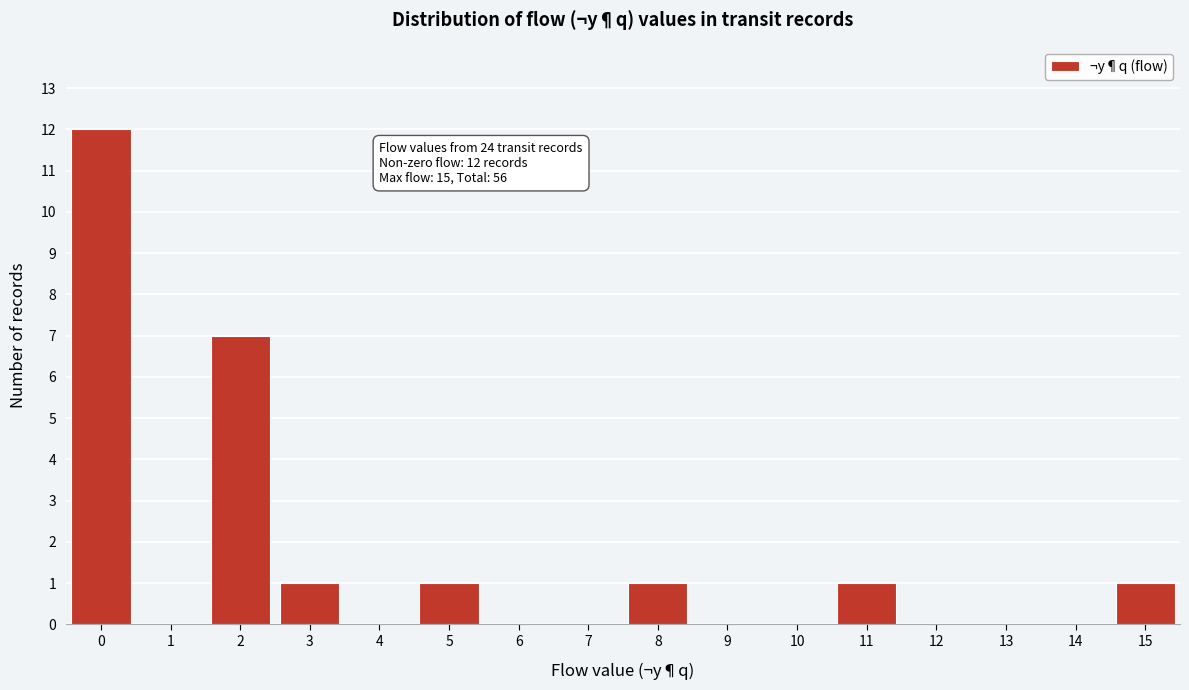

Reading left to right, transcribe all the data shown in this chart.

0=12	1=0	2=7	3=1	4=0	5=1	6=0	7=0	8=1	9=0	10=0	11=1	12=0	13=0	14=0	15=1